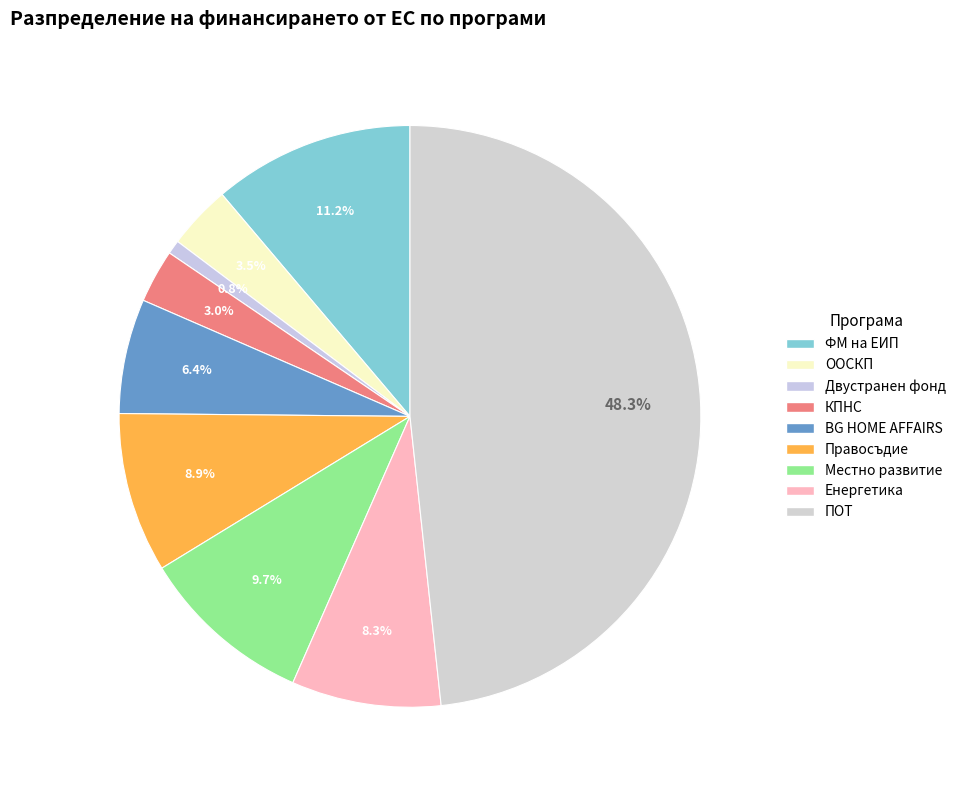

Which category has the biggest portion of the pie?

ПОТ